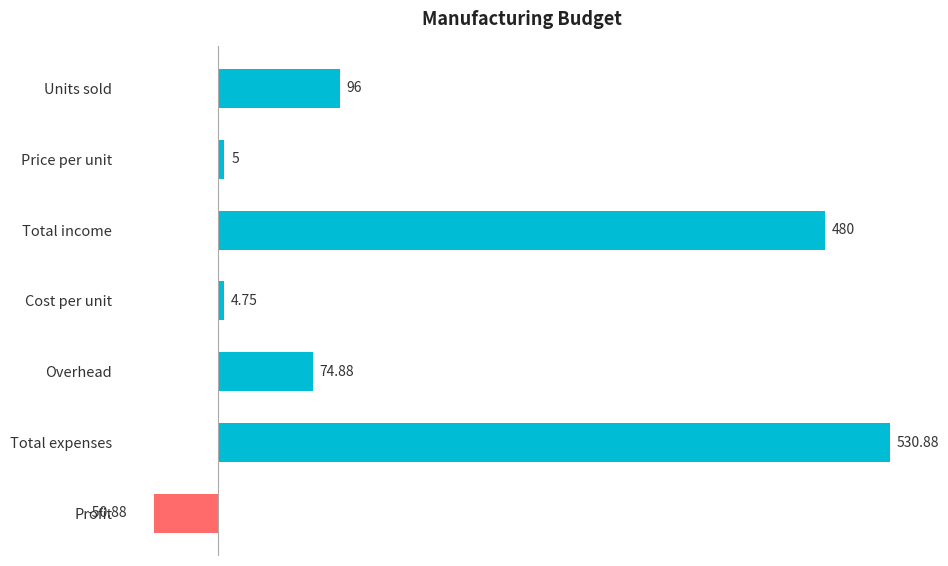

What is the smallest value displayed?

-50.9